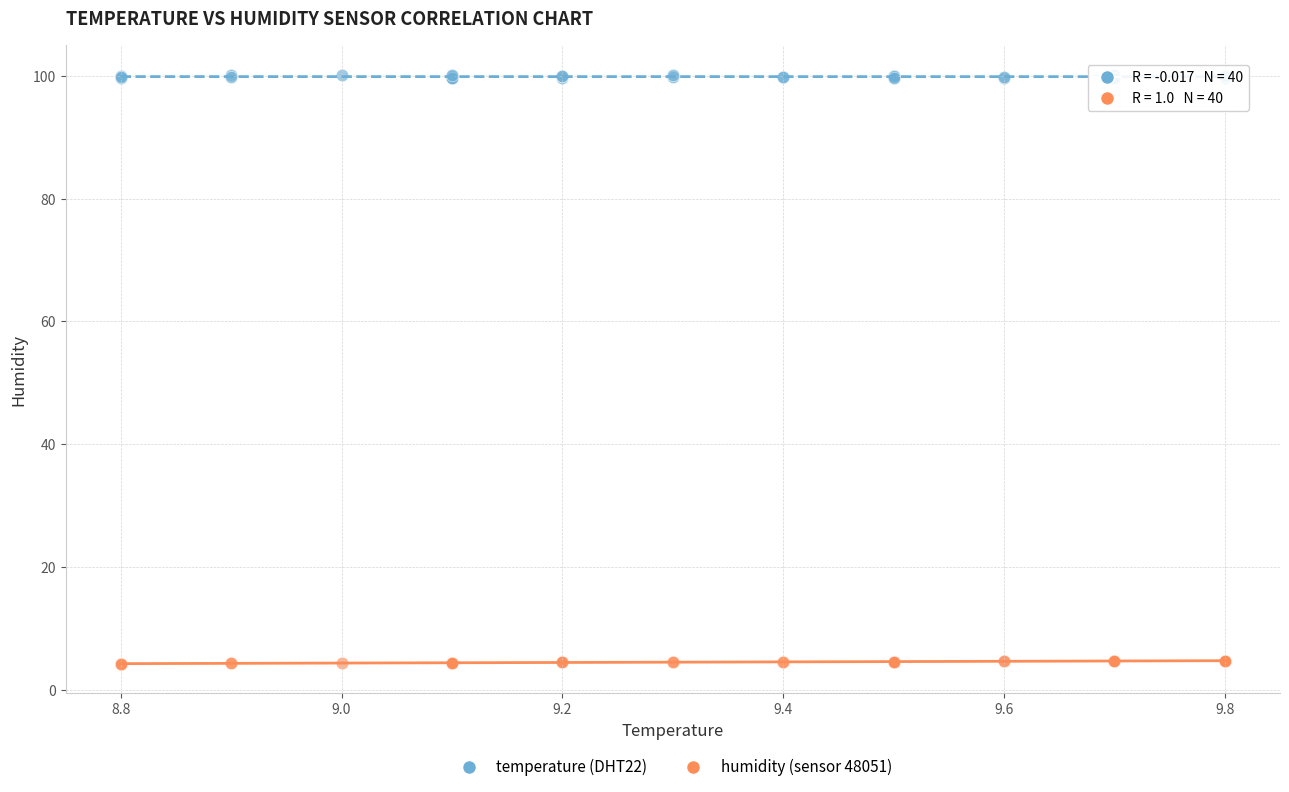

Which series reaches the minimum Y coordinate?

humidity (sensor 48051)